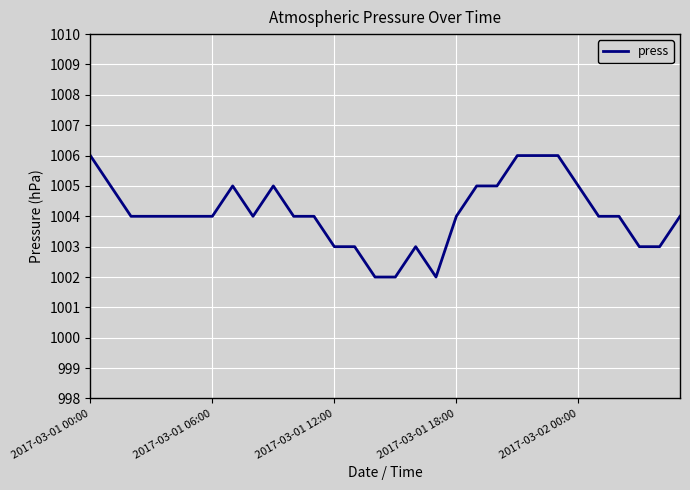

What is the smallest value displayed?

1002